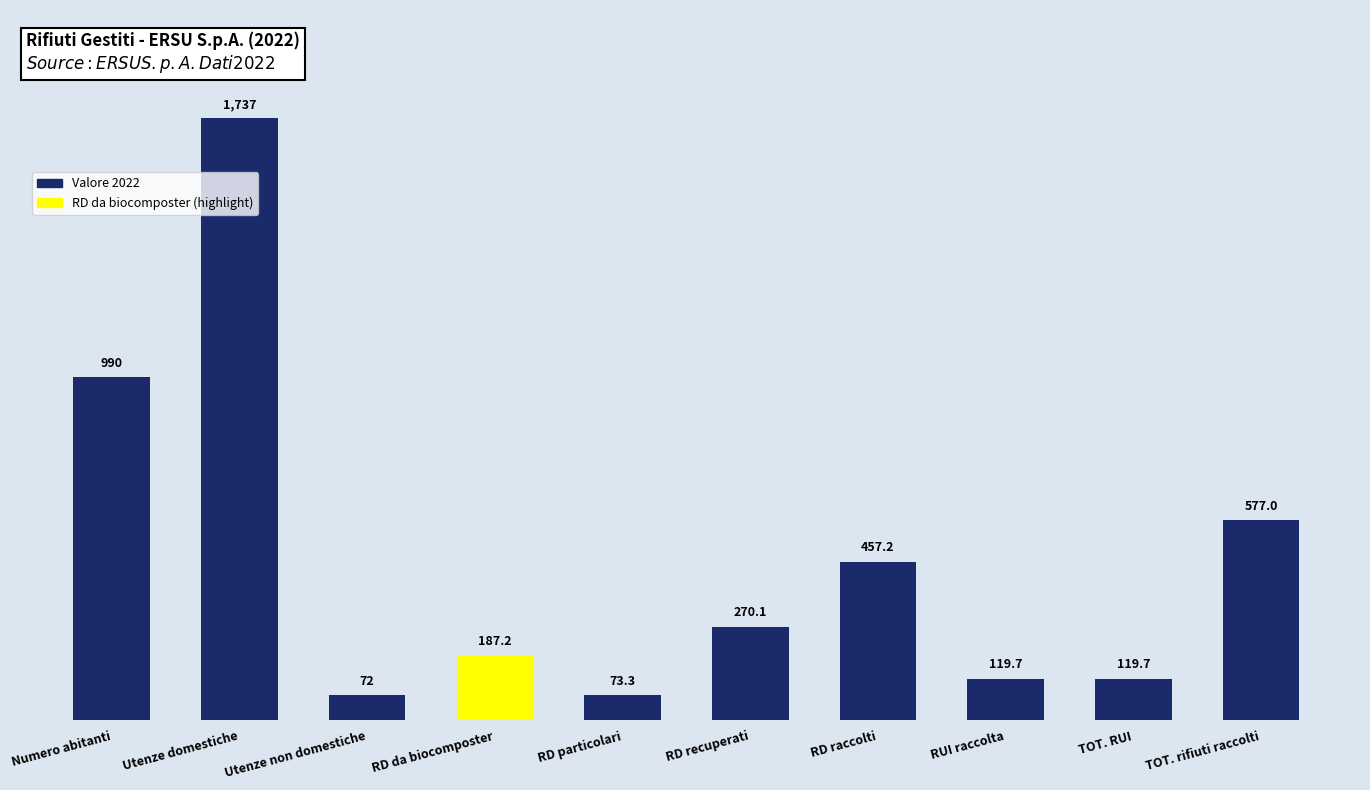

What is the sum of the values at RD da biocomposter and RUI raccolta?

306.9